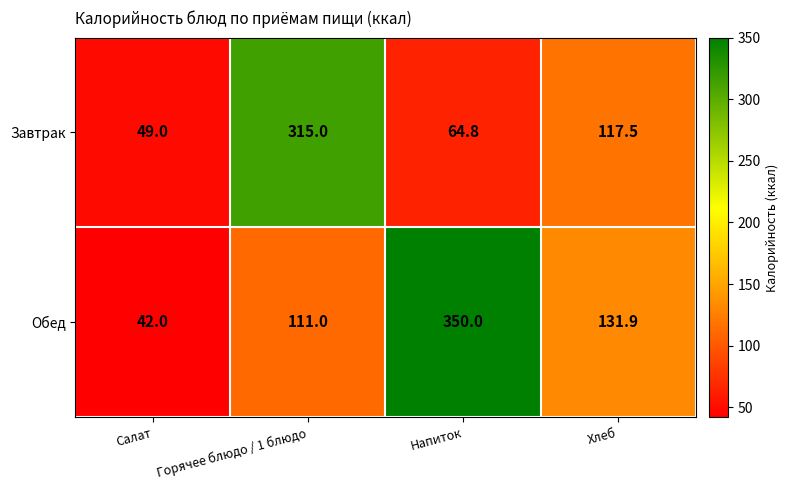

At which category is the sum across all series the highest?

Горячее блюдо / 1 блюдо